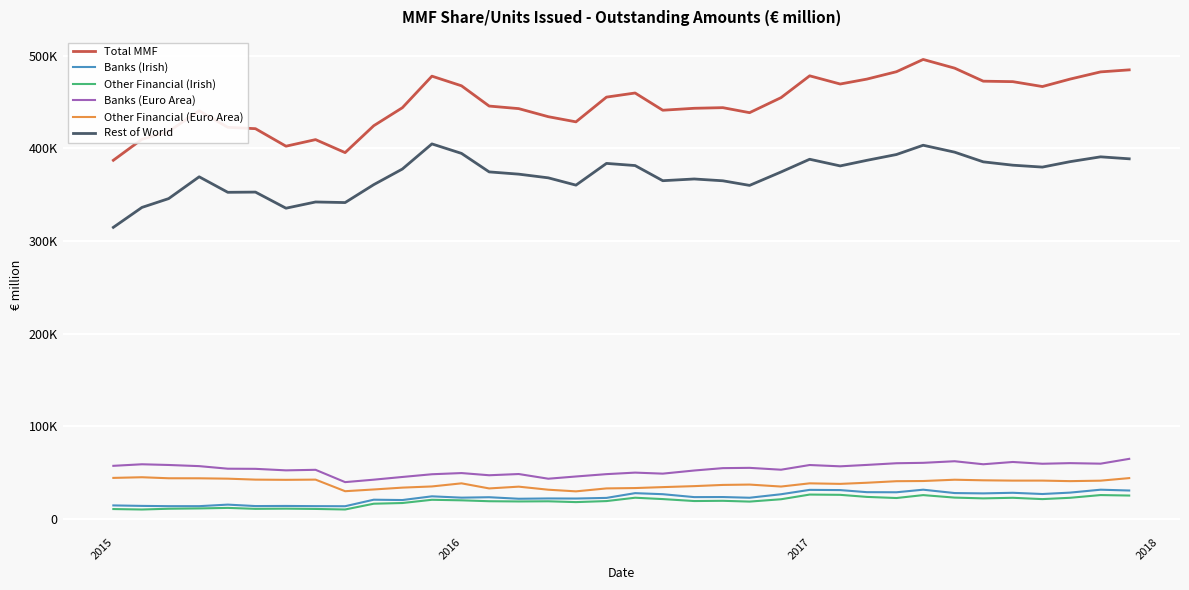

What are all the series names shown in the legend?

Total MMF, Banks (Irish), Other Financial (Irish), Banks (Euro Area), Other Financial (Euro Area), Rest of World